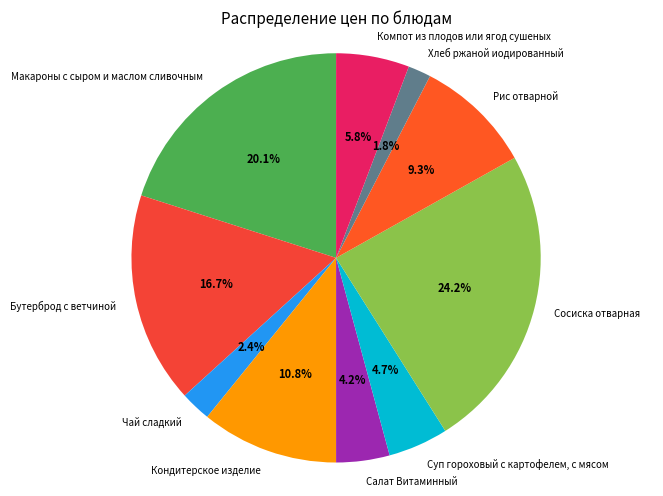

Is there a majority slice in this chart?

No